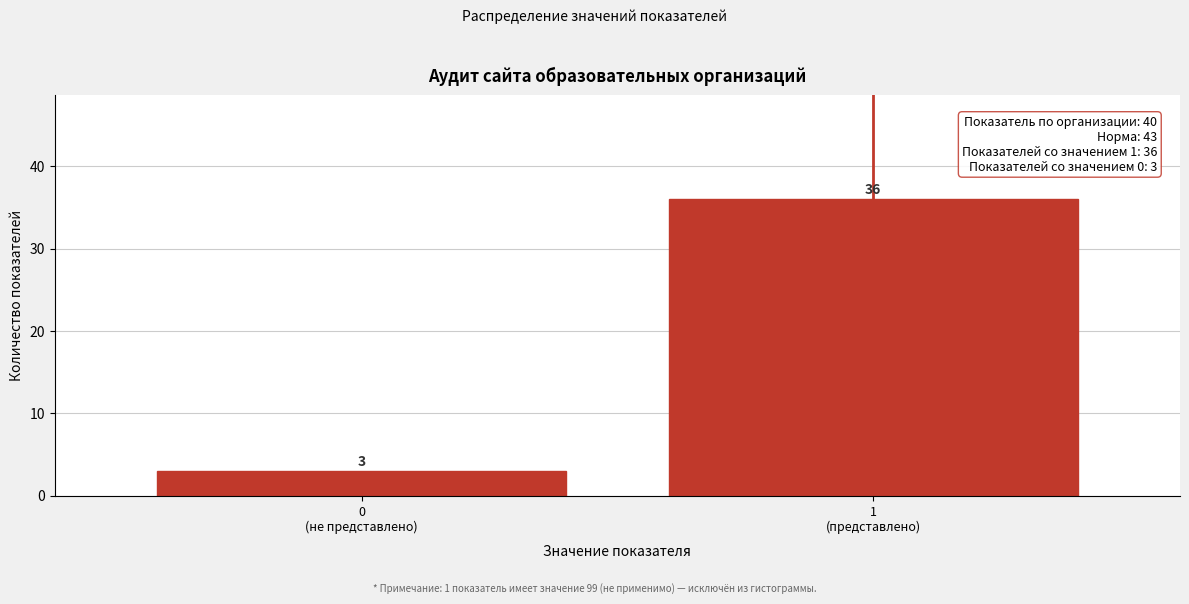

Reading left to right, extract all data points from this chart.

3	36